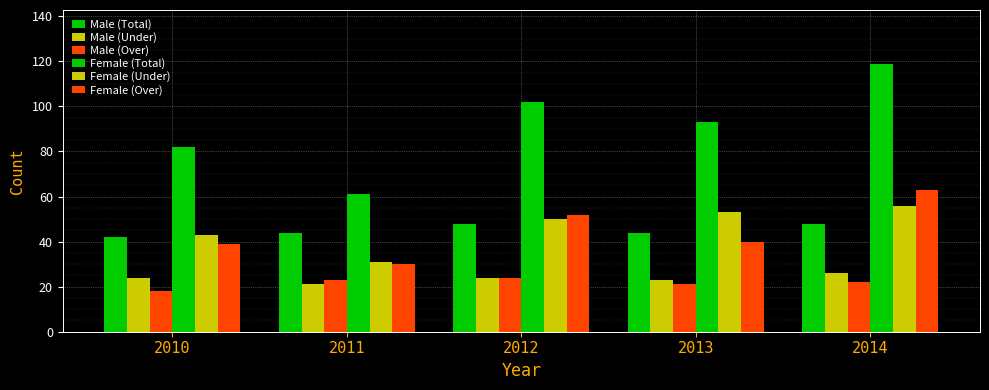

At which category is the sum across all series the highest?

2014